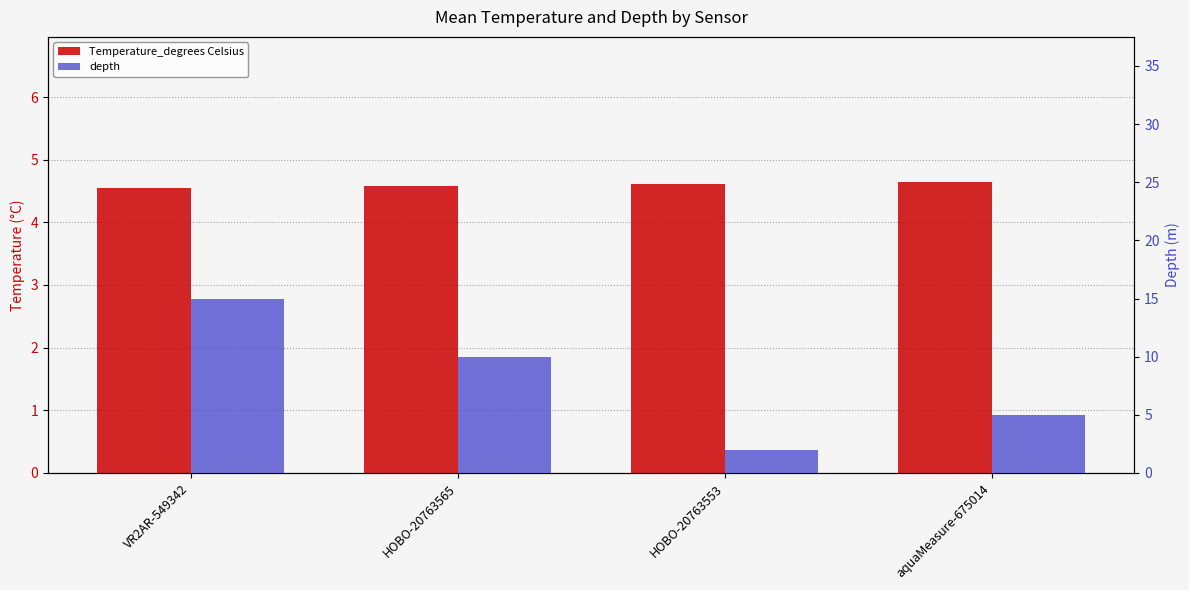

What is the lowest value of the Temperature_degrees Celsius series?

4.5